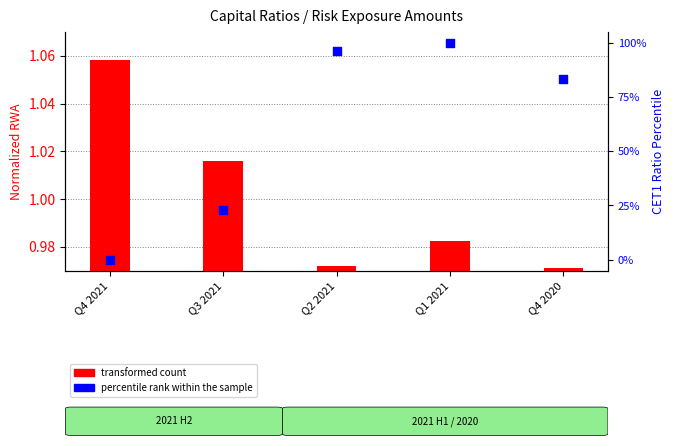

Which series has the largest total across all categories?

percentile rank within the sample